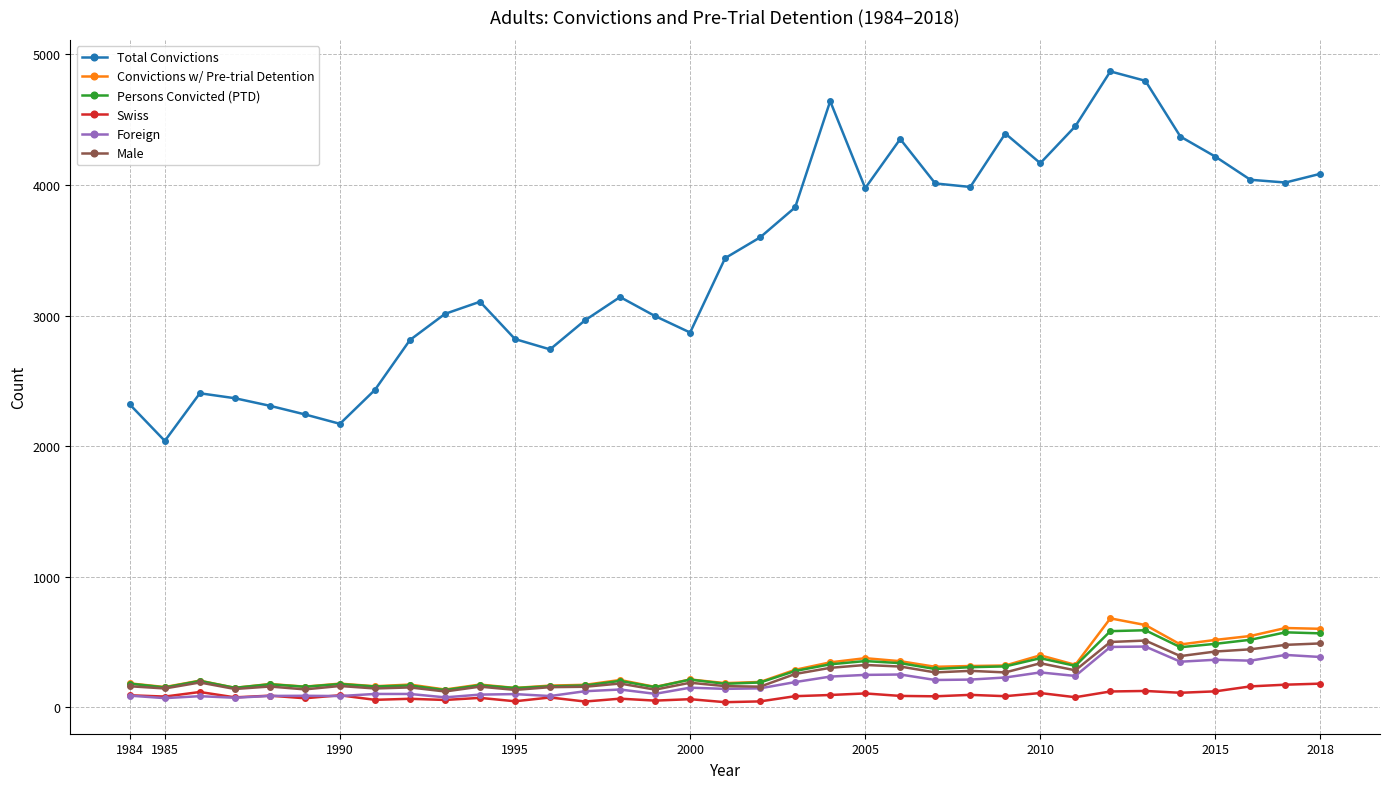

Which series has the largest total across all categories?

Total Convictions